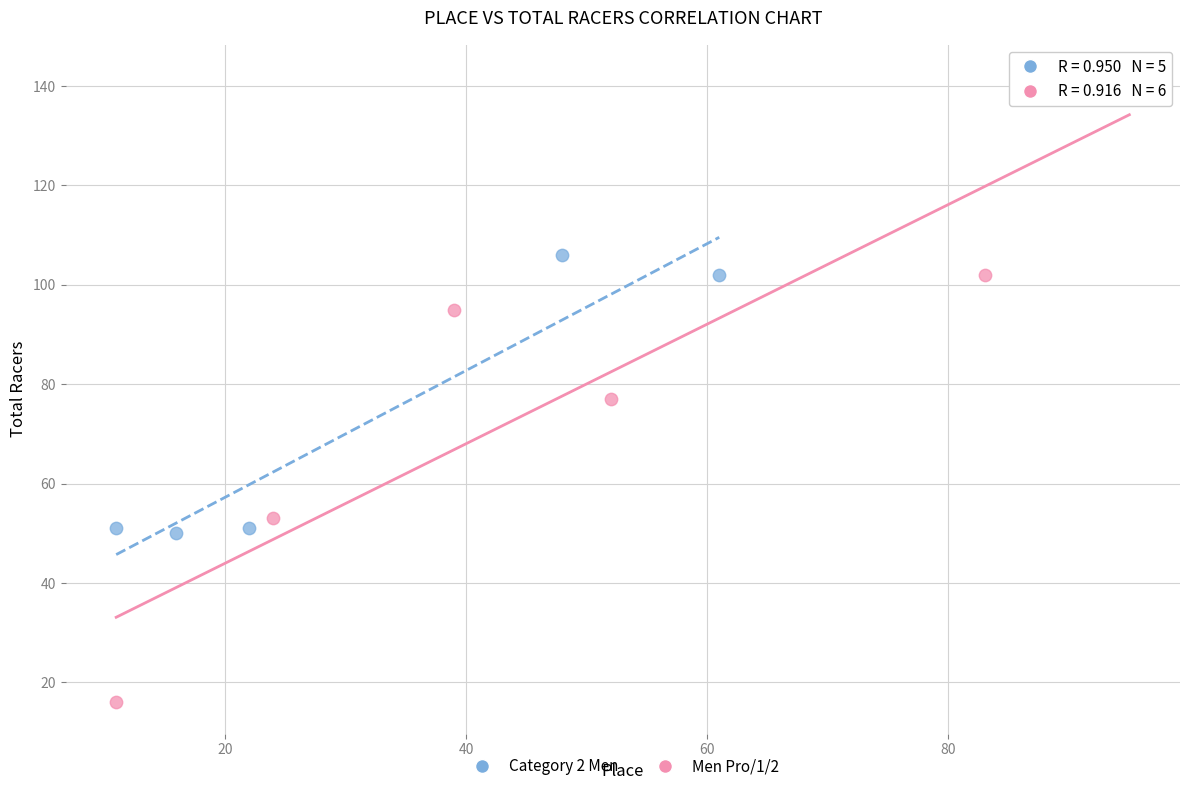

Which series reaches the maximum Y coordinate?

Men Pro/1/2